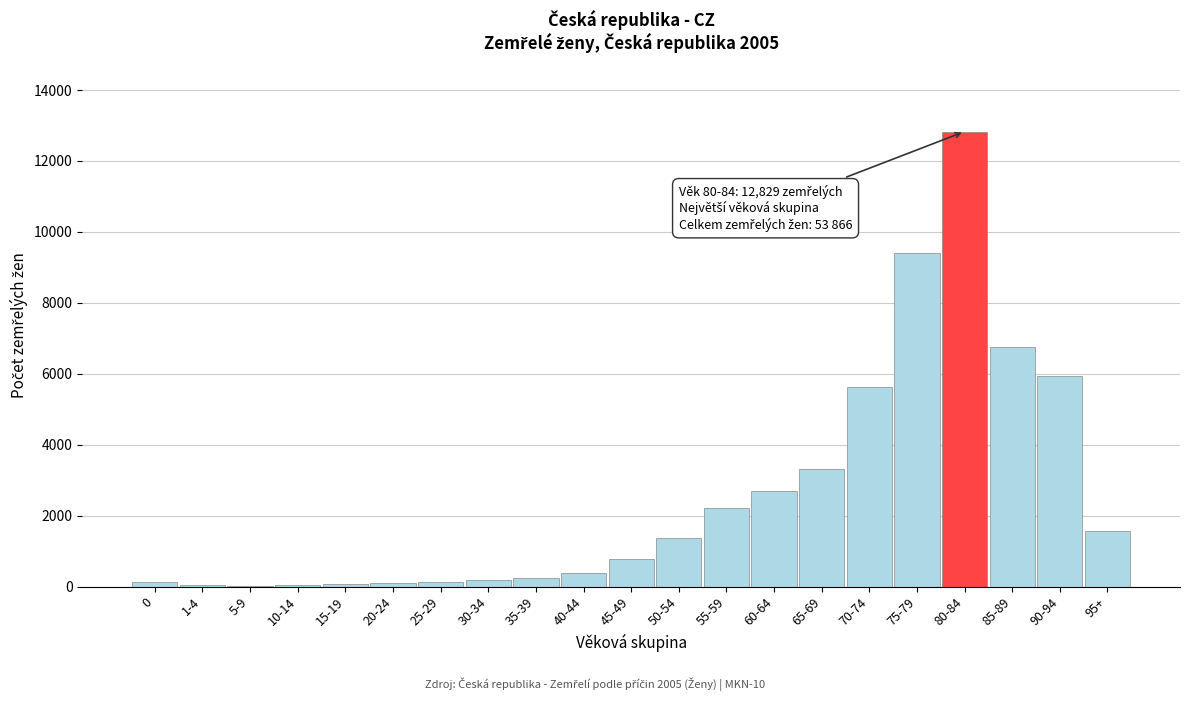

At which category does the chart reach its peak across all series?

80-84